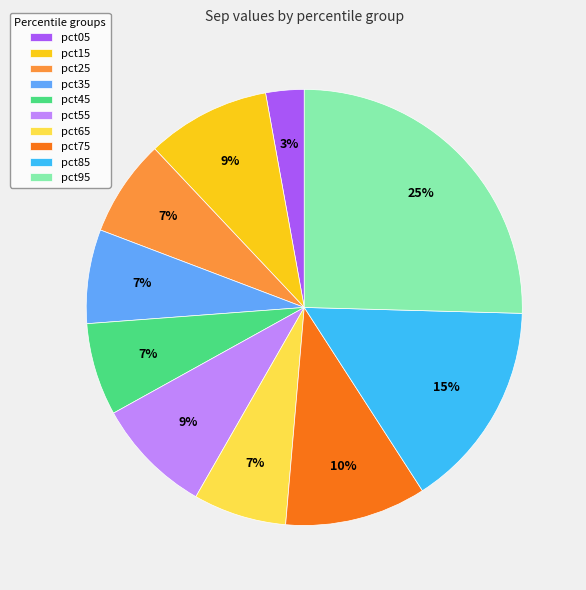

Is it true that pct65 is 16% of the pie?

False